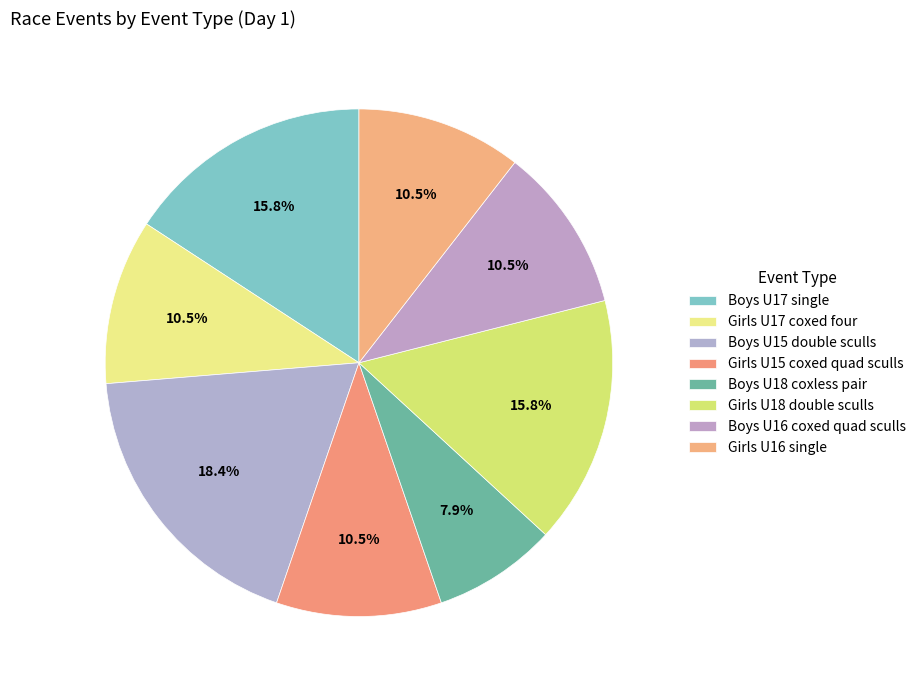

Is it true that Girls U15 coxed quad sculls is 11% of the pie?

True